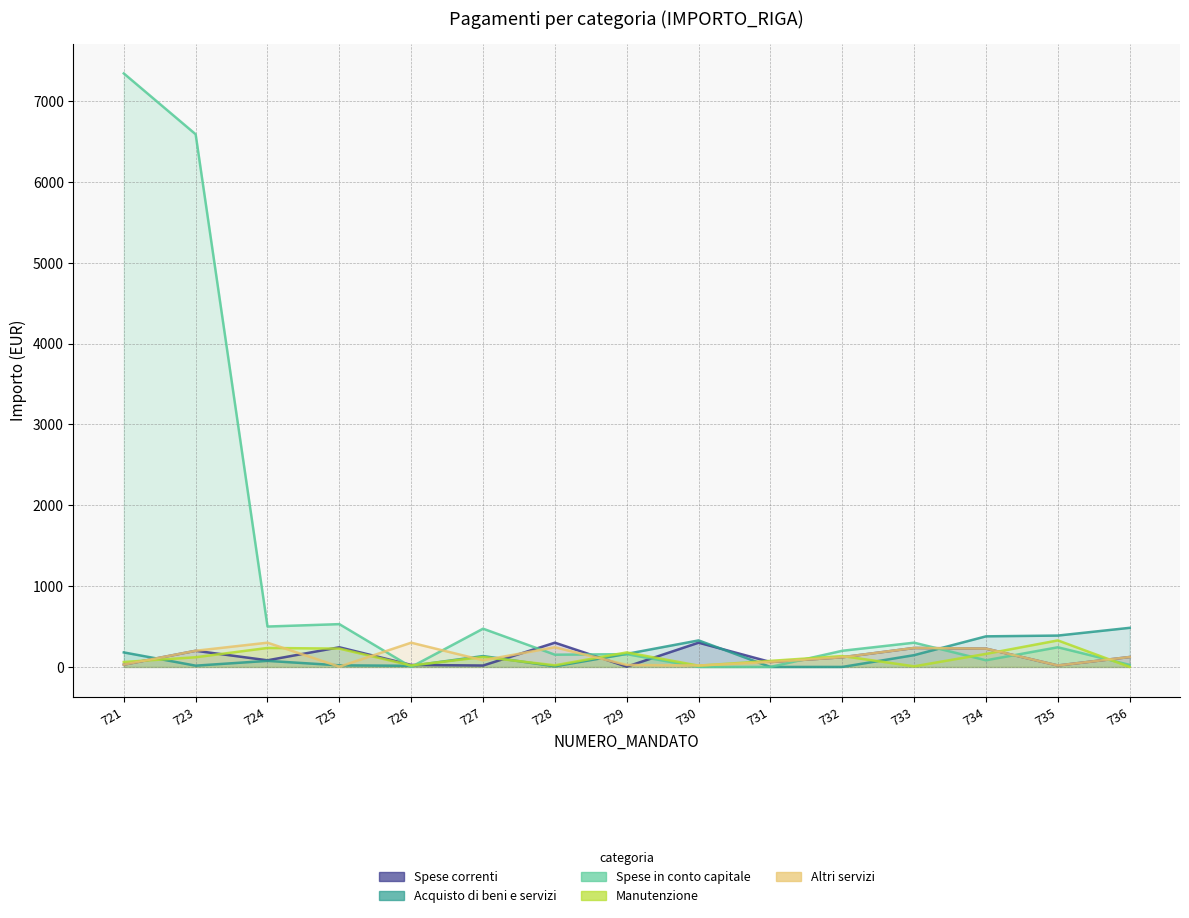

How many data points in Altri servizi are less than 120?

7